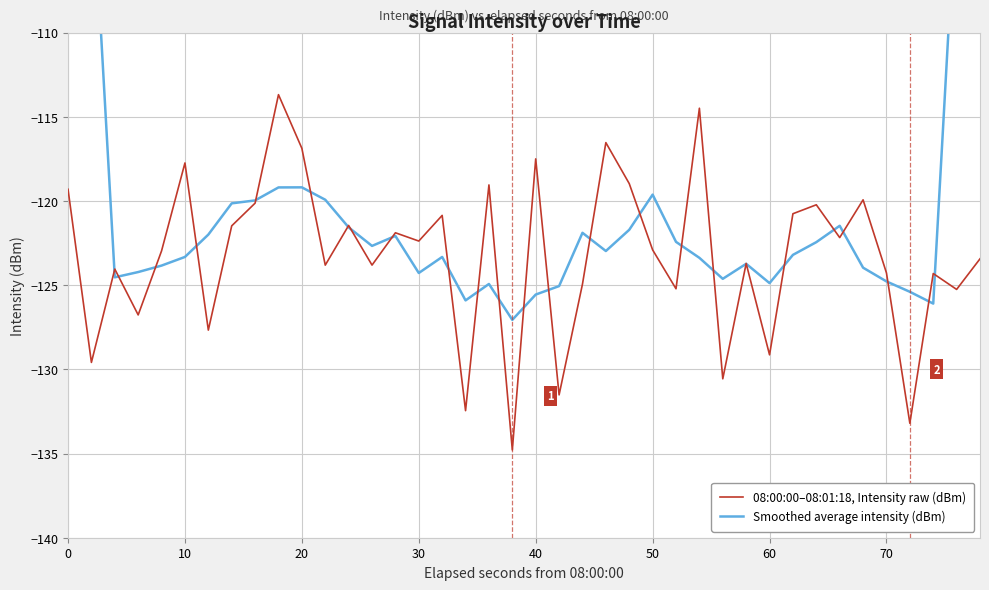

What is the maximum value for 08:00:00–08:01:18, Intensity raw (dBm)?

-113.7